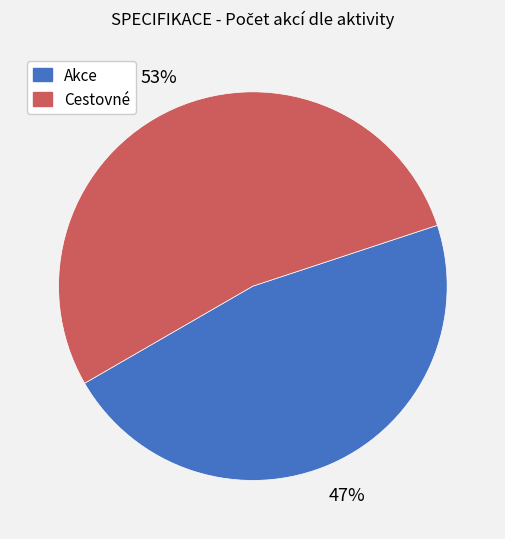

To the nearest percent, what is the average slice percentage?

50%